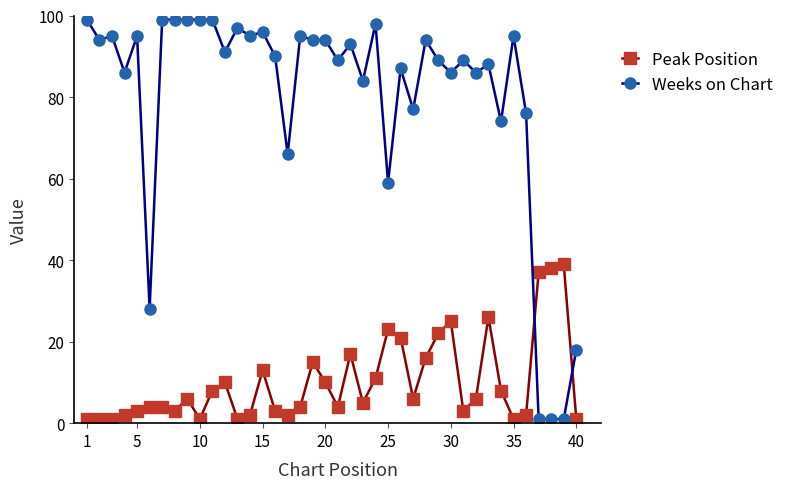

What is the value of the Weeks on Chart point at the 8th from the left?

99